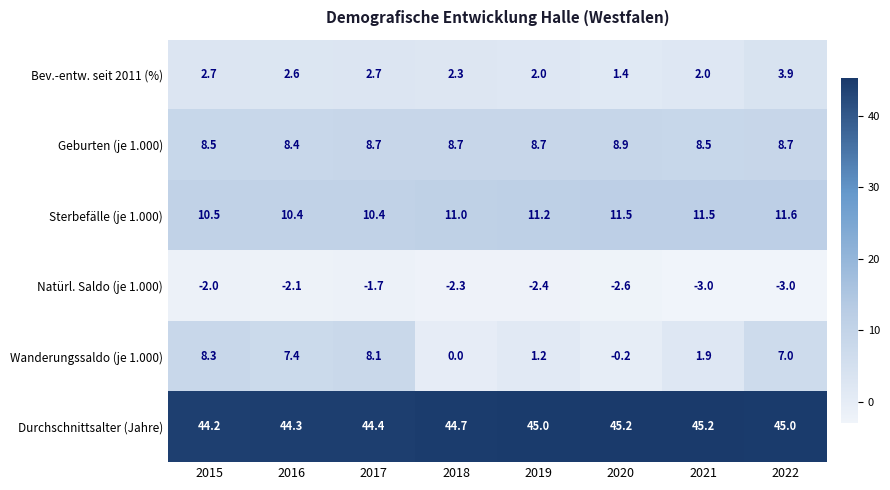

What is the minimum value shown in the chart?

-3.0